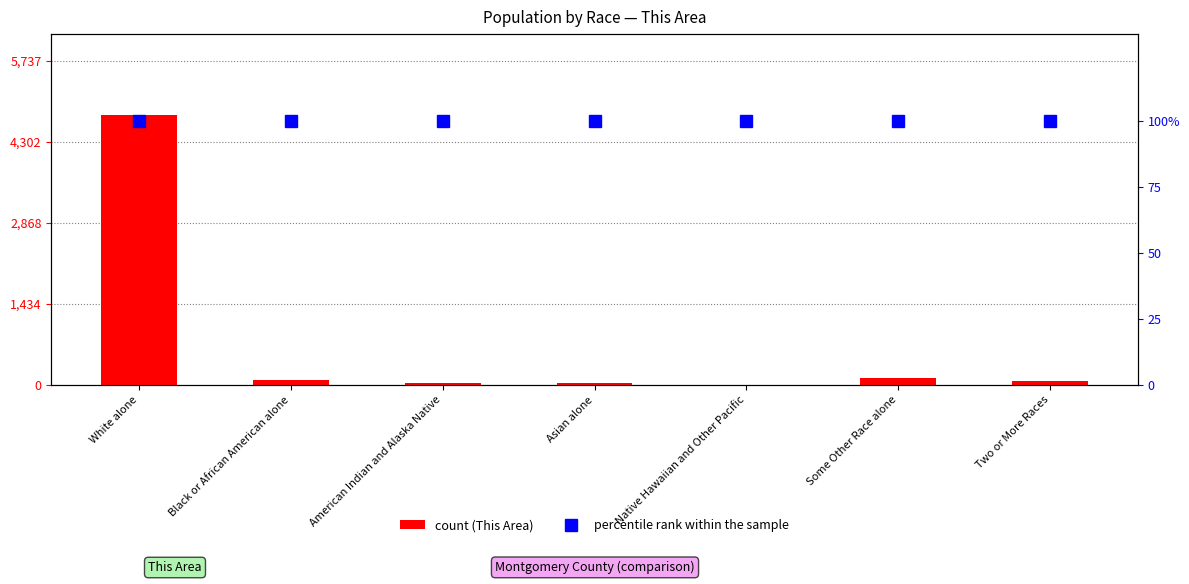

Which has a higher value, Asian alone or Two or More Races?

Two or More Races